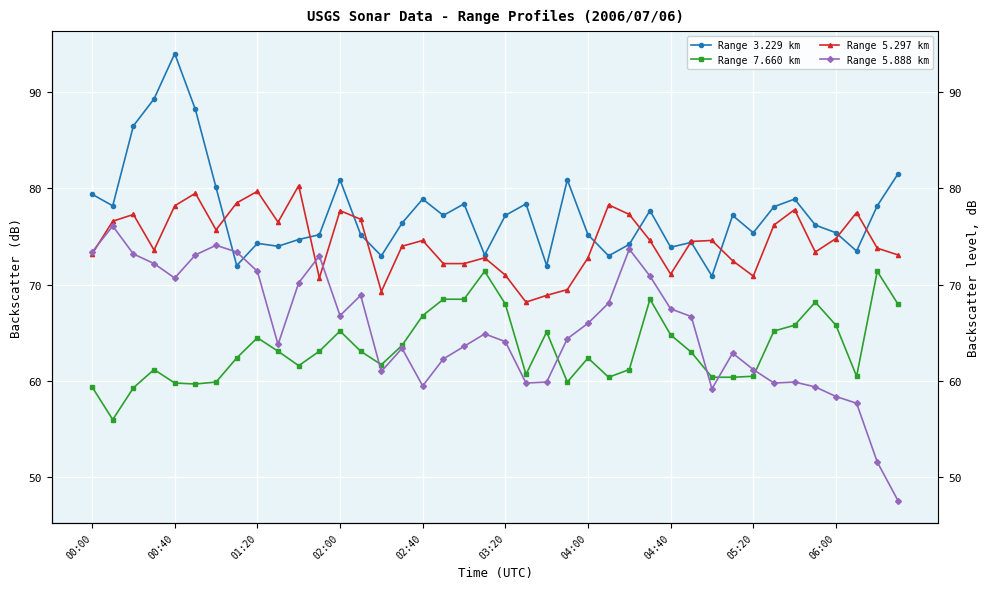

What is the average value of the Range 7.660 km series?

63.5